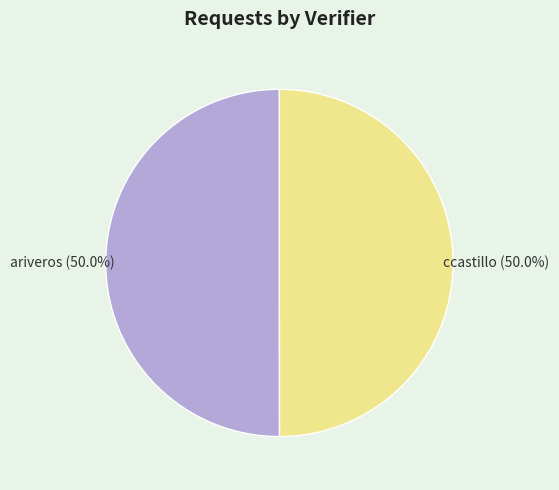

Do ccastillo and ariveros together represent more than half of the pie?

Yes